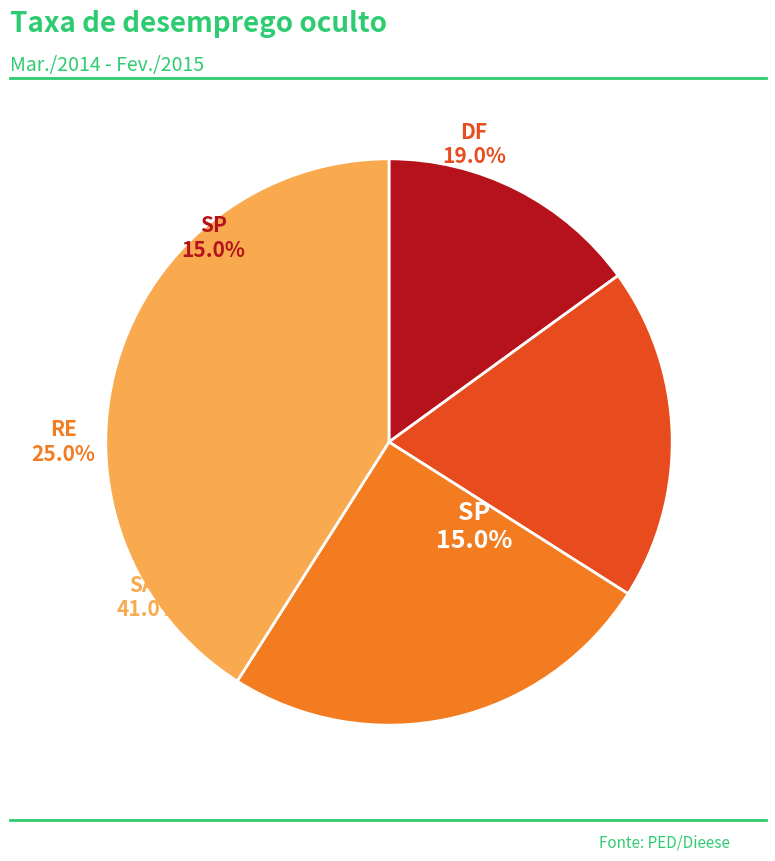

What percentage is NOT represented by DF?

81.0%